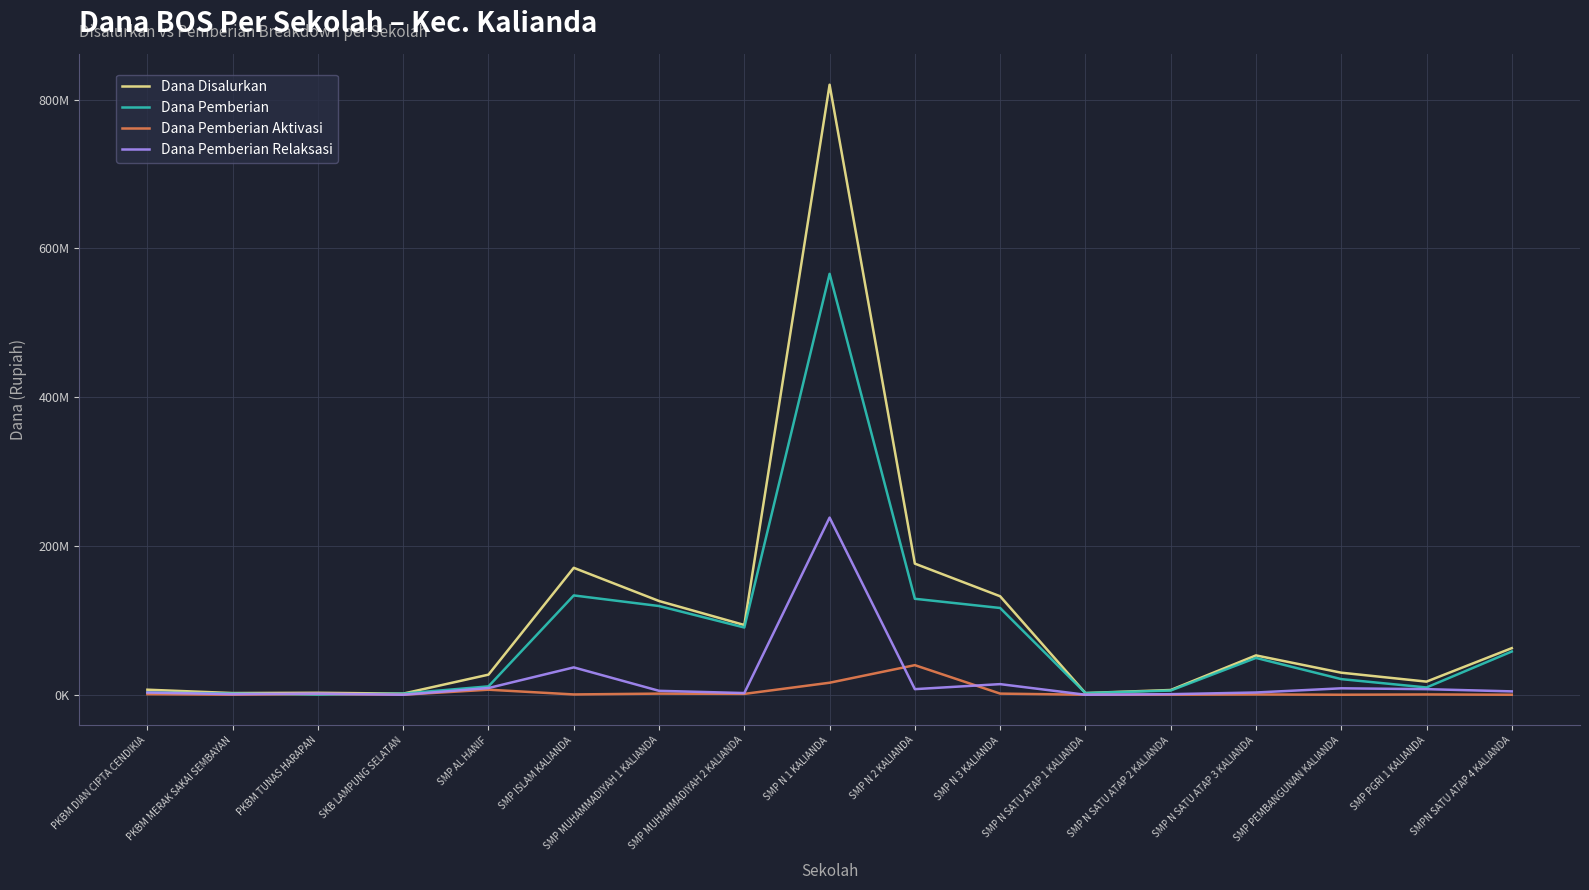

At which category does Dana Disalurkan reach its first local peak?

PKBM TUNAS HARAPAN